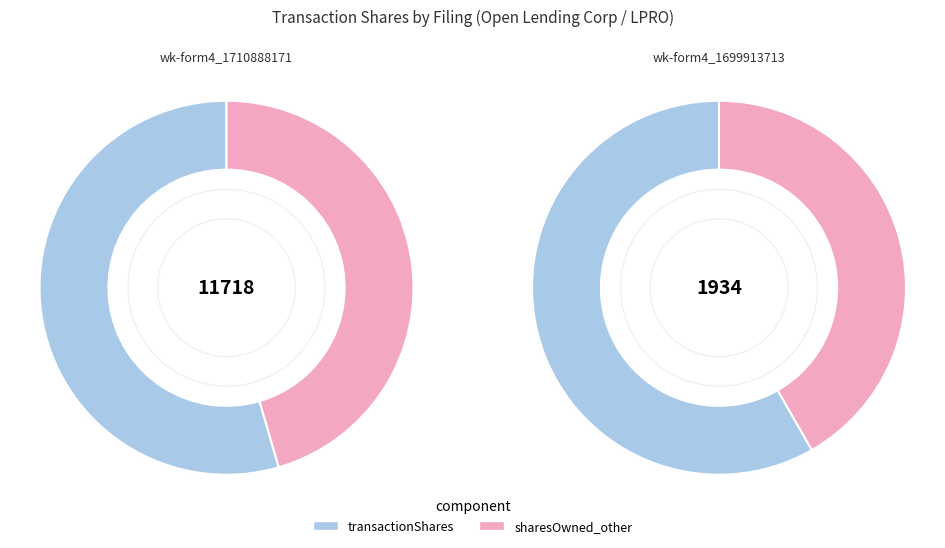

Count the number of slices in the pie.

2